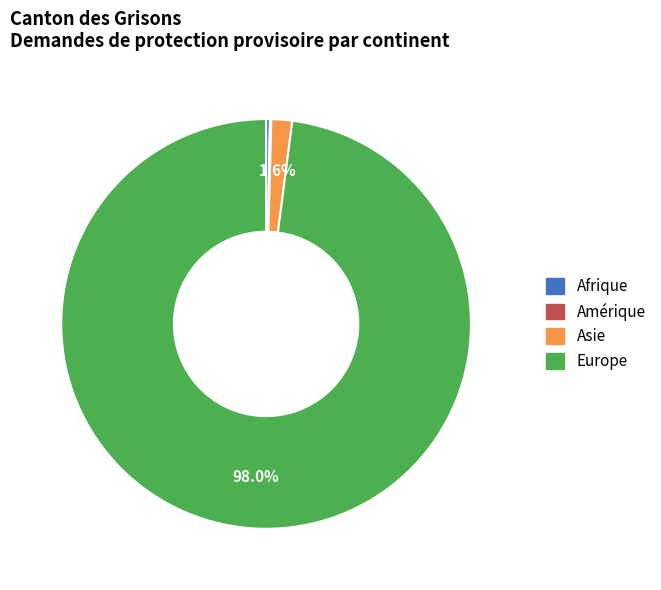

Which category accounts for the majority?

Europe